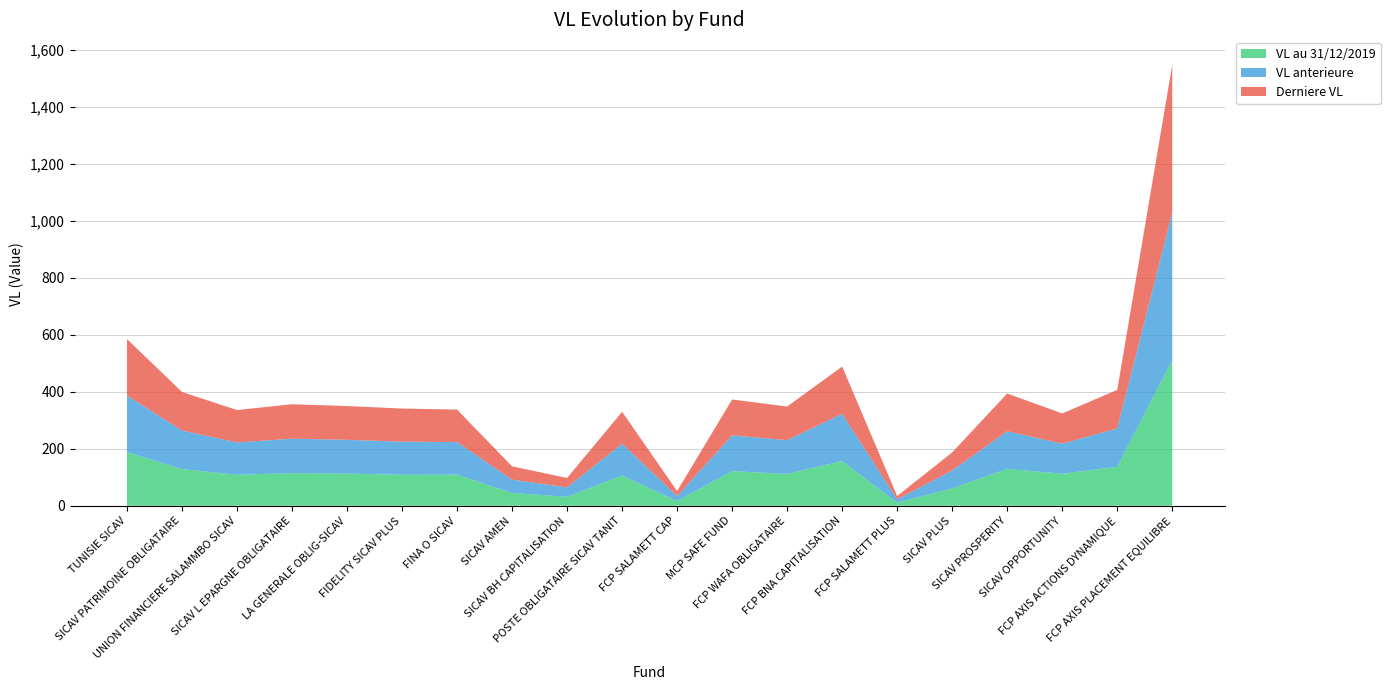

Reading left to right, extract all data points from this chart.

VL au 31/12/2019: 188.6	128.8	108.7	114.4	112.9	108.8	109.3	45.0	31.4	105.9	16.7	121.4	112.0	156.6	11.1	60.9	129.5	112.1	136.7	510.2
VL anterieure: 198.2	135.3	113.6	120.9	118.5	116.1	114.1	46.6	33.0	111.9	17.5	125.7	118.1	165.9	11.5	63.2	132.1	105.7	134.7	517.9
Derniere VL: 198.2	135.3	113.6	120.9	118.5	116.2	114.1	46.6	33.0	111.9	17.5	125.7	118.1	166.0	11.6	63.2	132.3	106.1	135.2	519.4